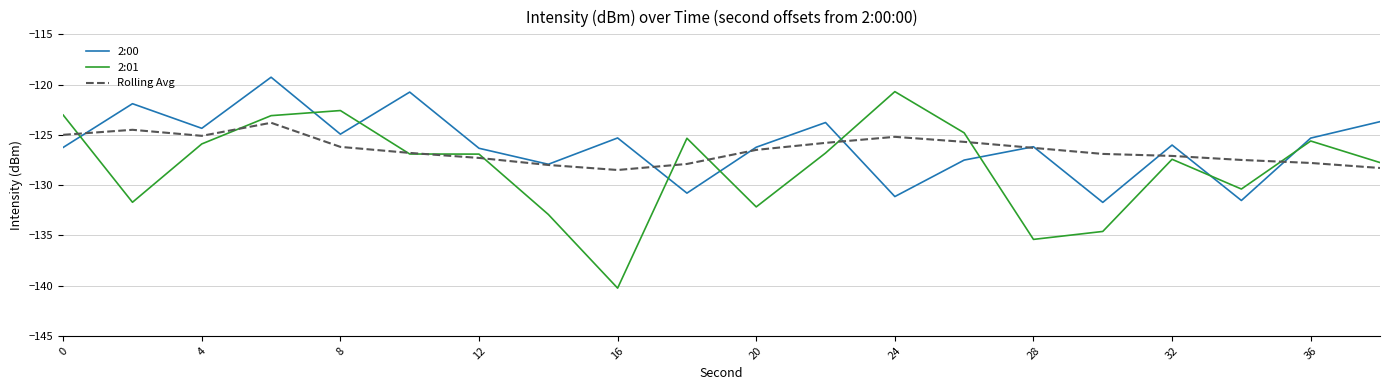

What is the lowest value of the 2:01 series?

-140.3